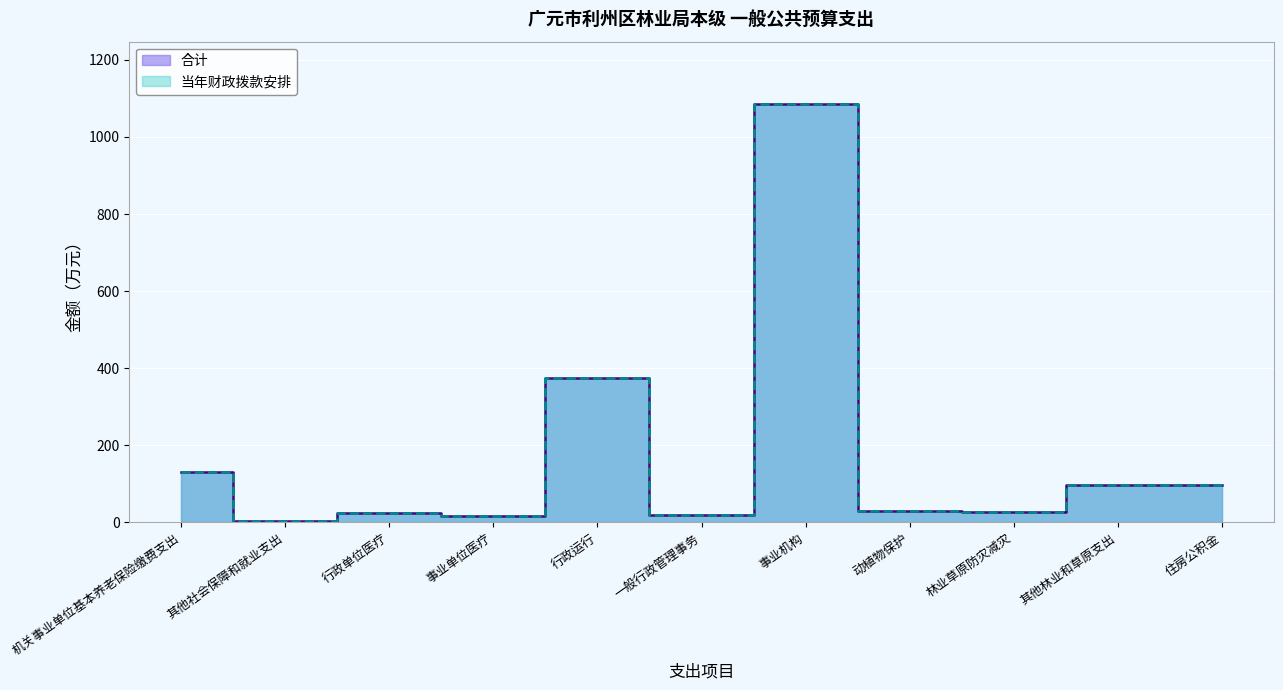

True or false: 当年财政拨款安排 and 合计 intersect in this chart.

False